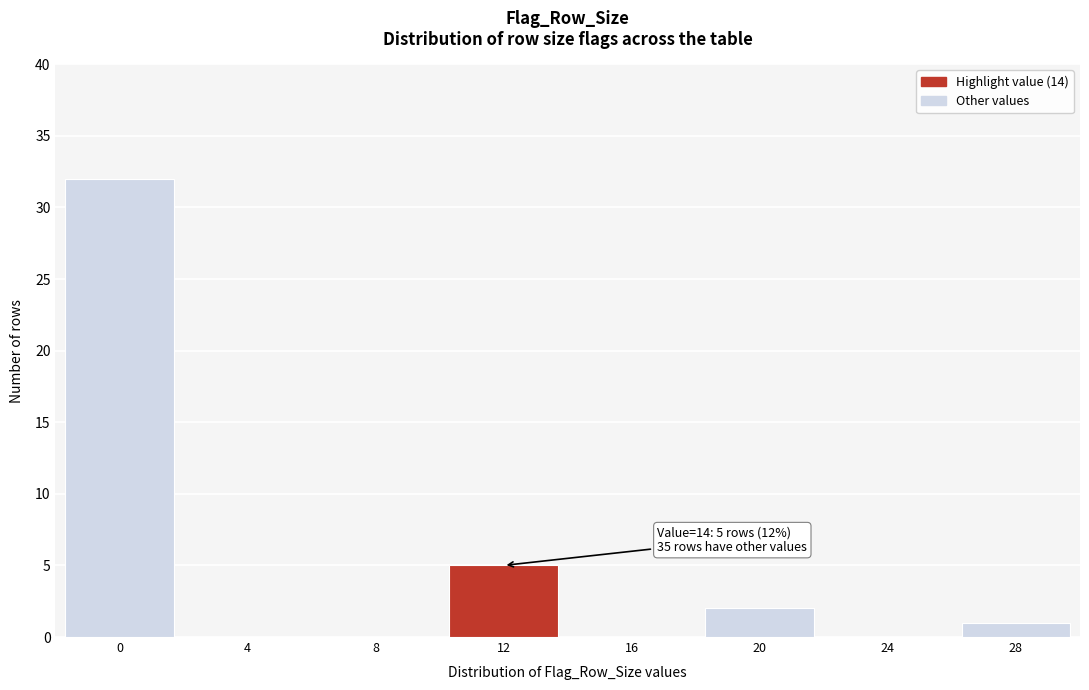

Reading left to right, transcribe all the data shown in this chart.

0=32	4=0	8=0	12=5	16=0	20=2	24=0	28=1